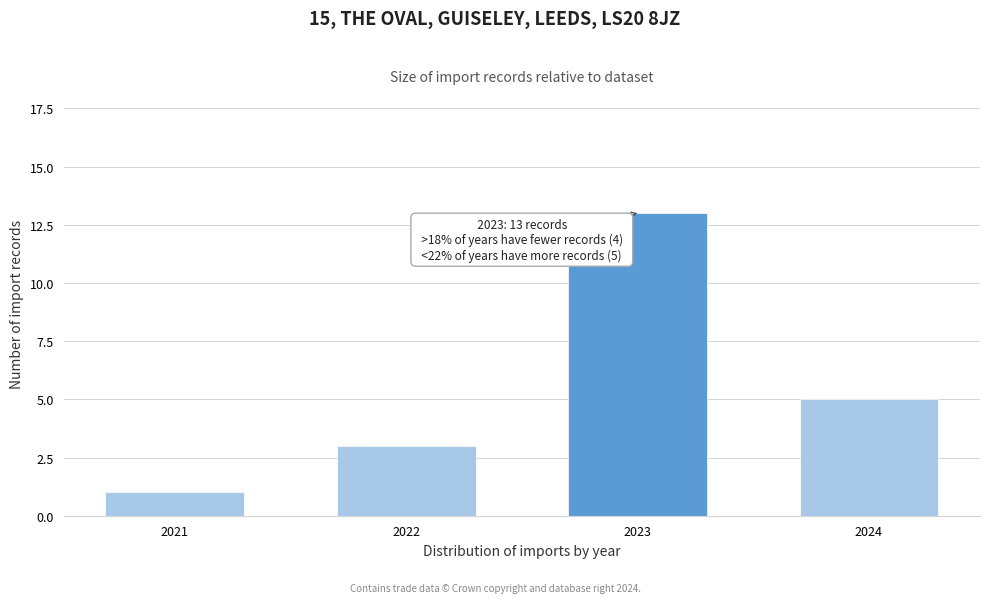

Reading right to left, transcribe all the data shown in this chart.

5	13	3	1